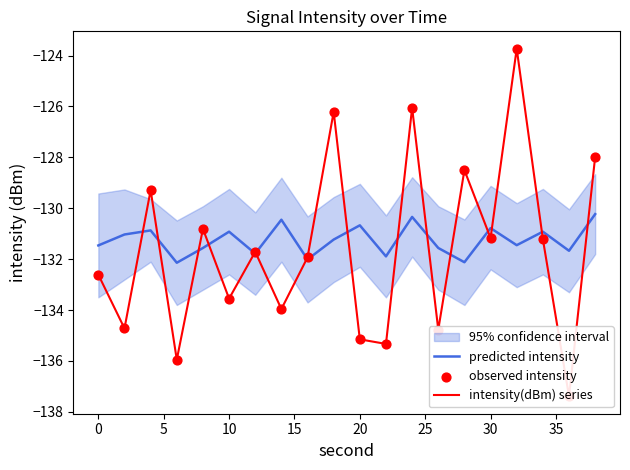

Which series reaches the minimum Y coordinate?

intensity(dBm) series